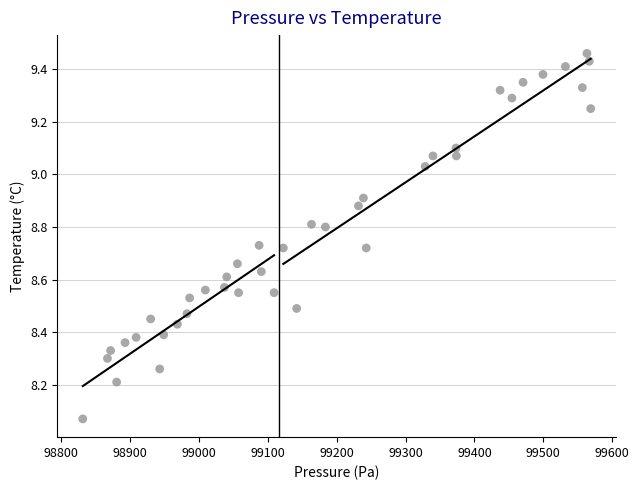

What is the range of Y values (max minus min)?

1.4